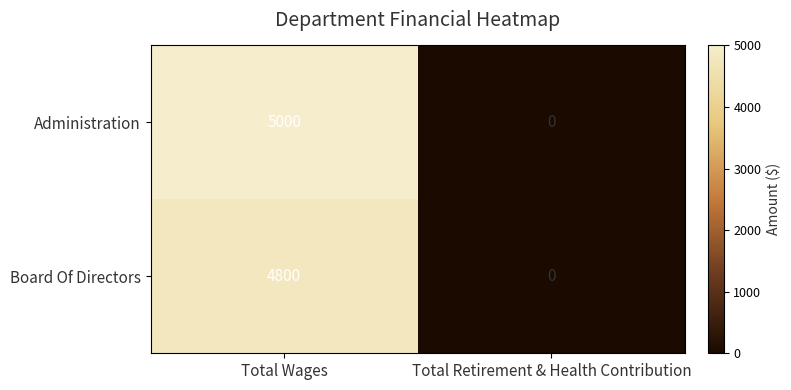

Reading right to left, list all the values displayed in this chart.

Administration: Total Retirement & Health Contribution=0	Total Wages=5000
Board Of Directors: Total Retirement & Health Contribution=0	Total Wages=4800